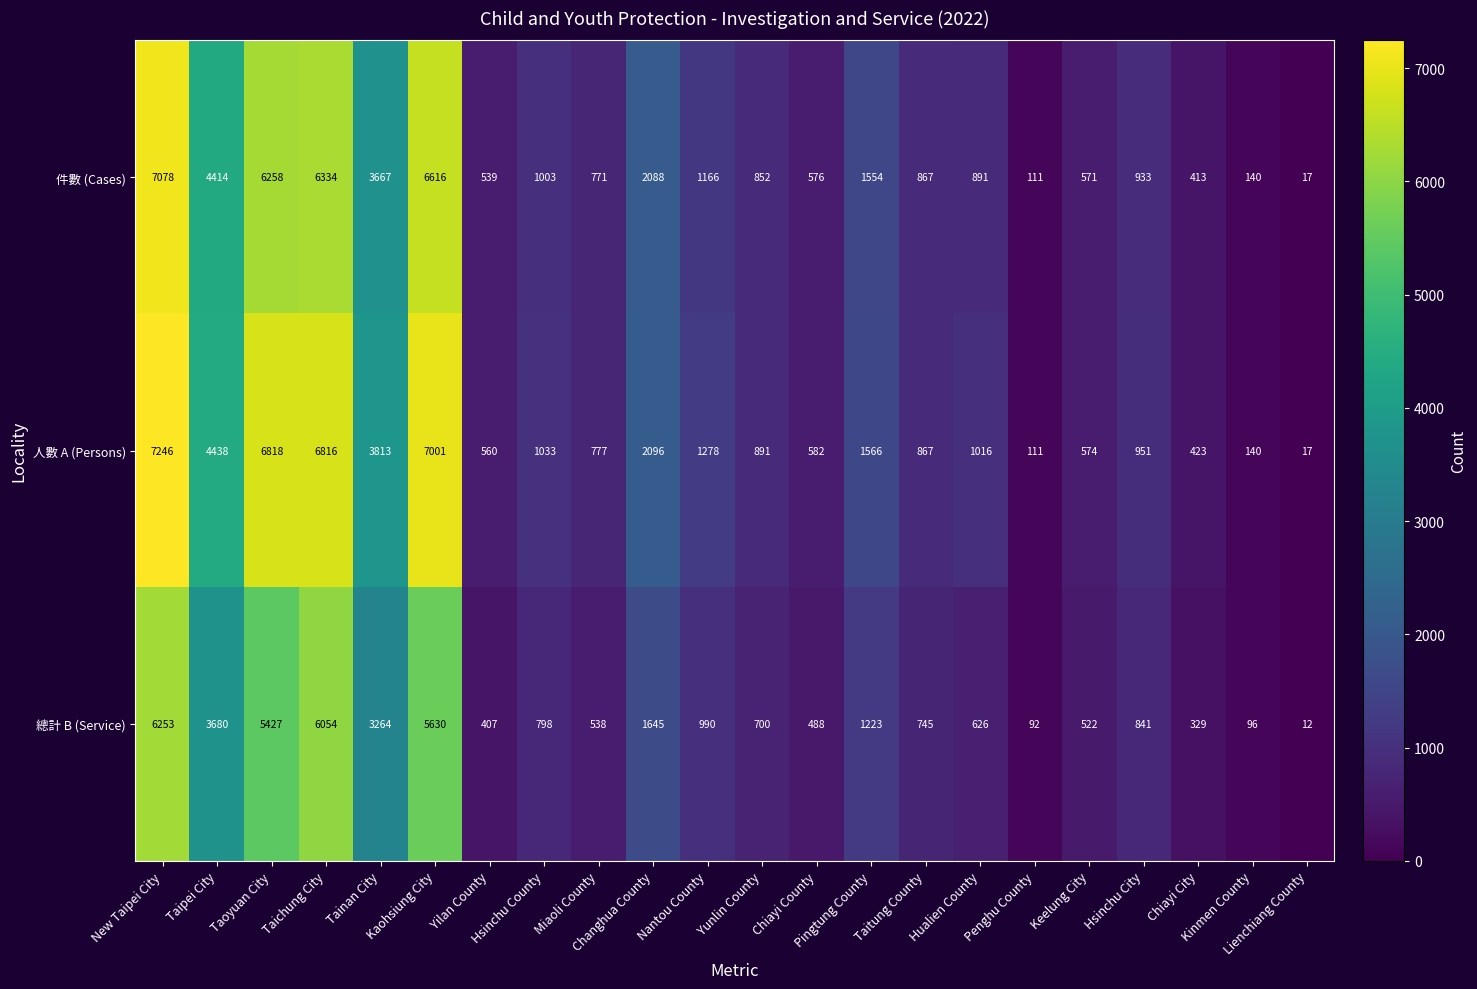

List the series in order of their peak value, highest first.

人數 A (Persons), 件數 (Cases), 總計 B (Service)